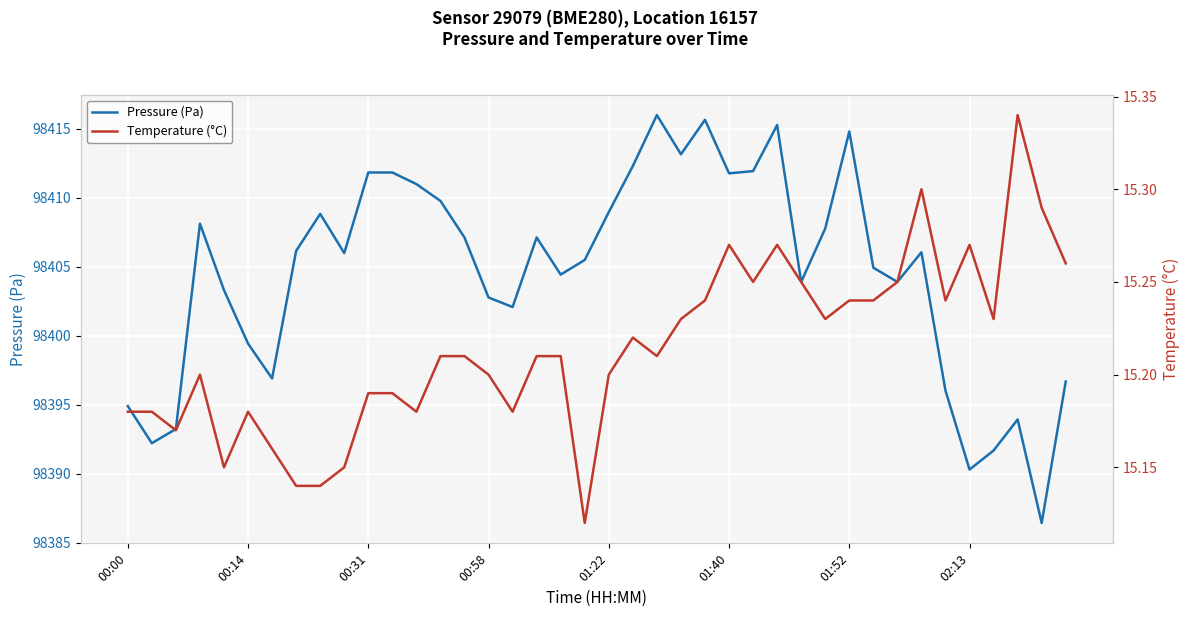

What is the label of the 14th point from the right?

26